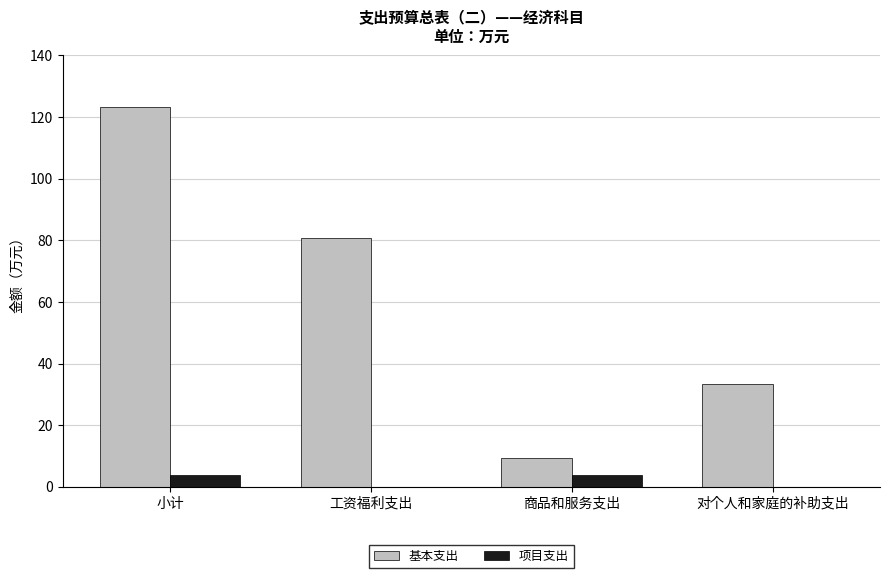

Reading right to left, transcribe all the data shown in this chart.

基本支出: 对个人和家庭的补助支出=33.3	商品和服务支出=9.3	工资福利支出=80.7	小计=123.3
项目支出: 对个人和家庭的补助支出=0.0	商品和服务支出=4.0	工资福利支出=0.0	小计=4.0